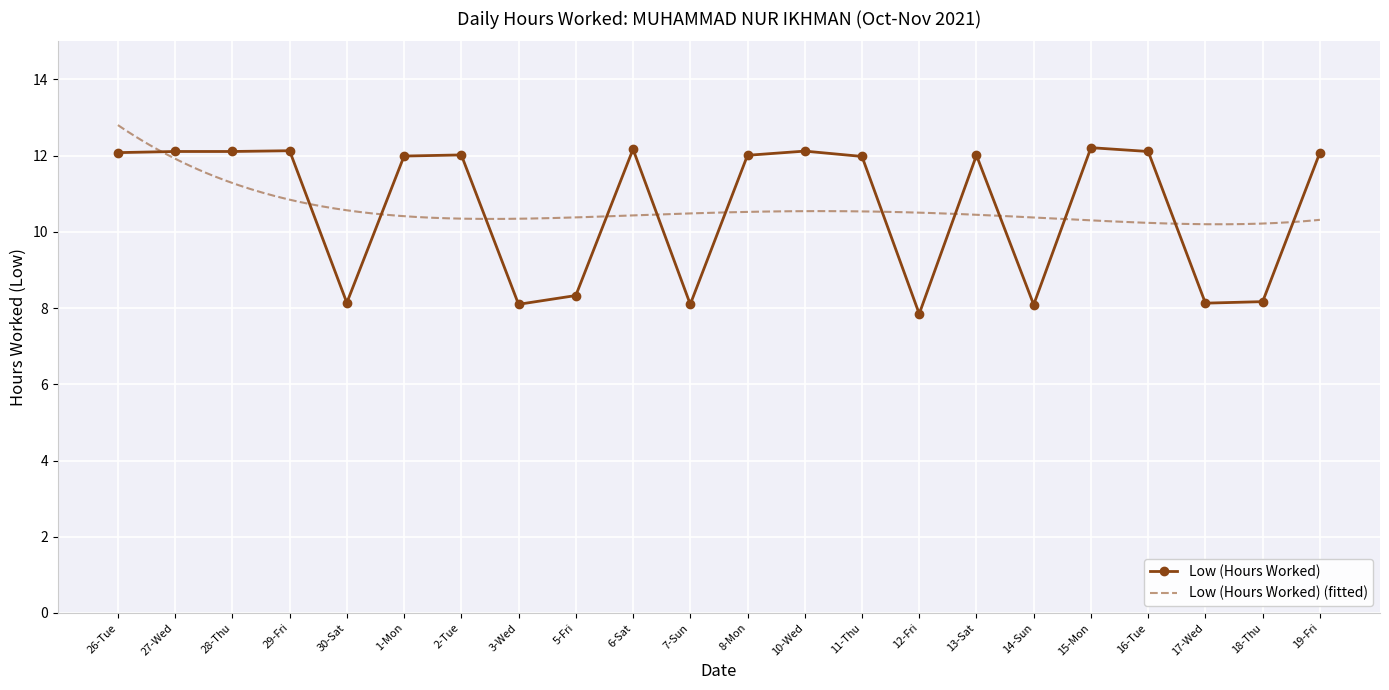

What is the ratio of the value at 26-Tue to the value at 15-Mon?

1.0